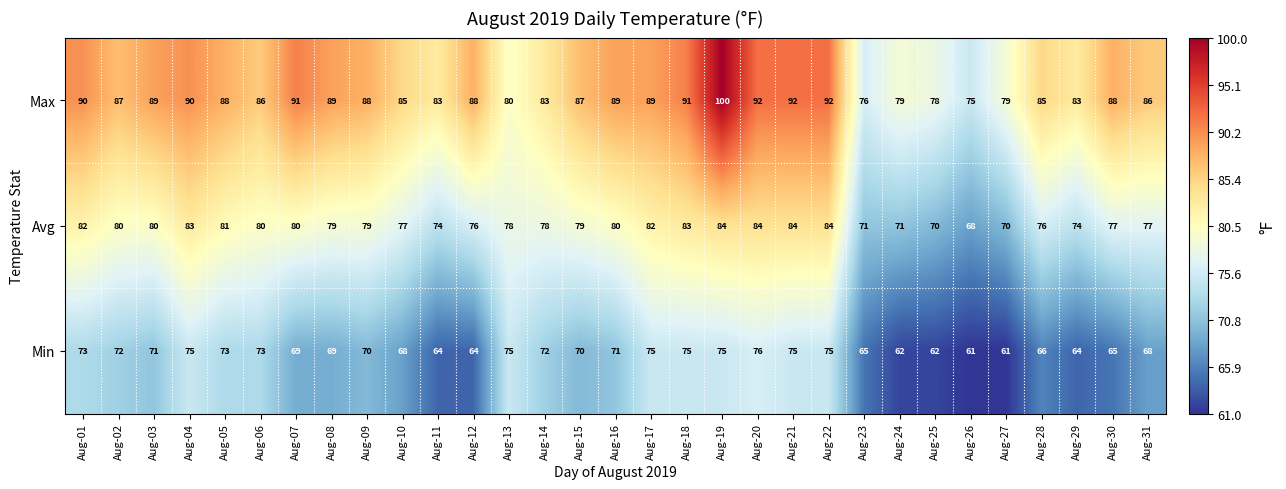

What is the difference between the second highest and second lowest values in the Min series?

14